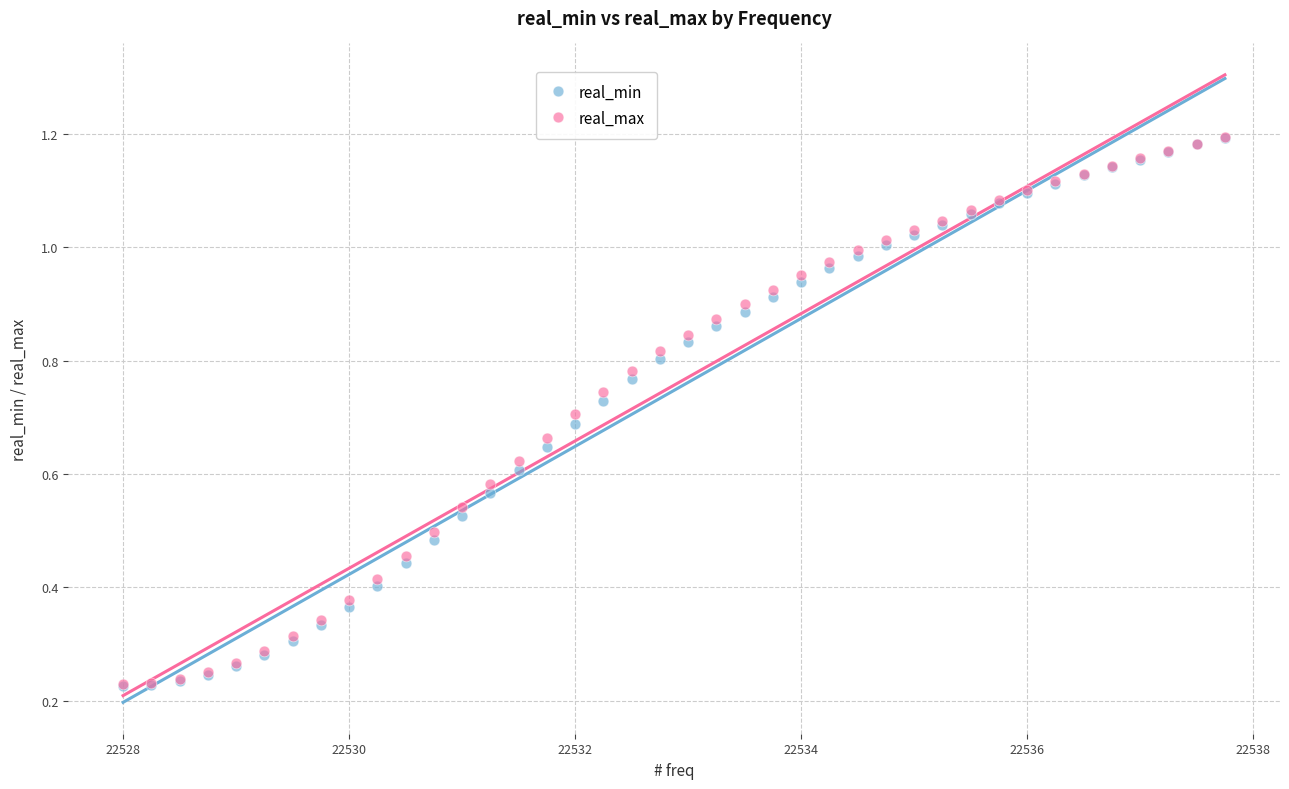

What are all the series names shown in the legend?

real_min, real_max